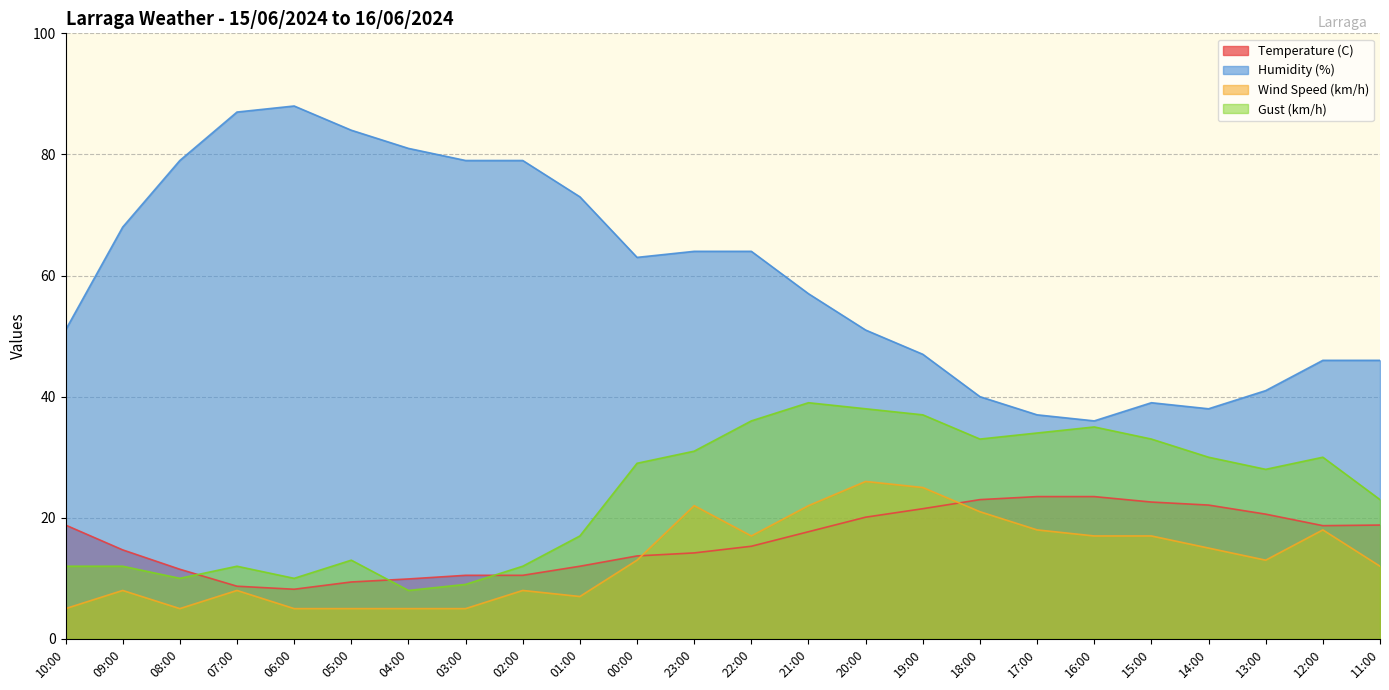

At which label does Gust (km/h) first exceed 29?

23:00